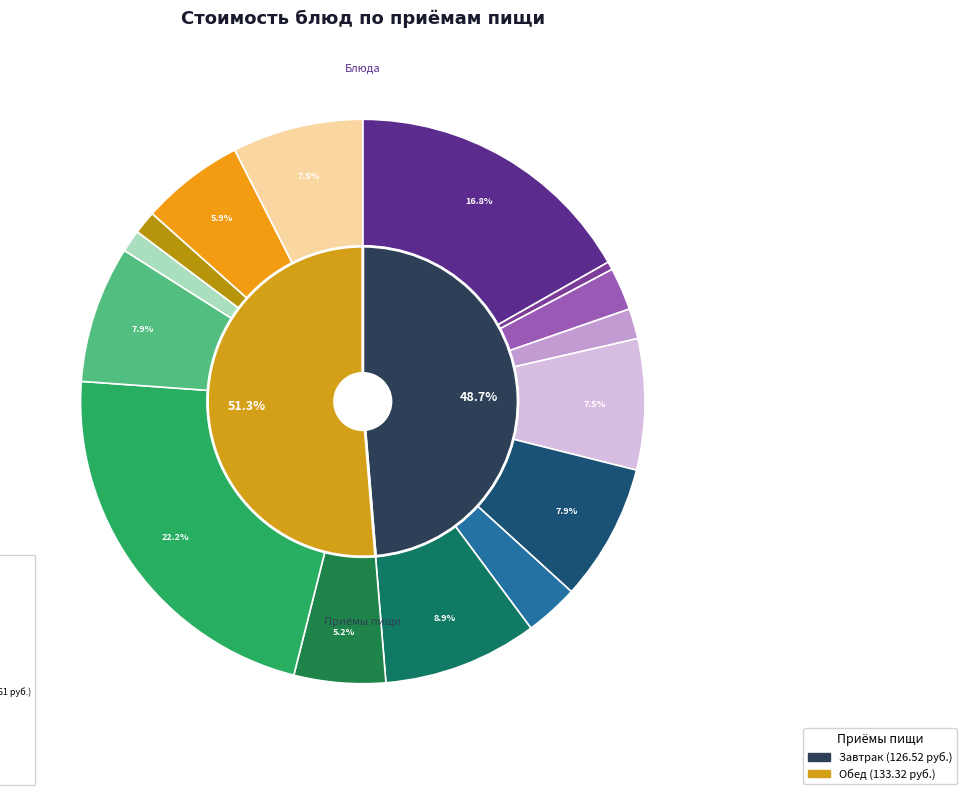

How many segments does this pie chart have?

15